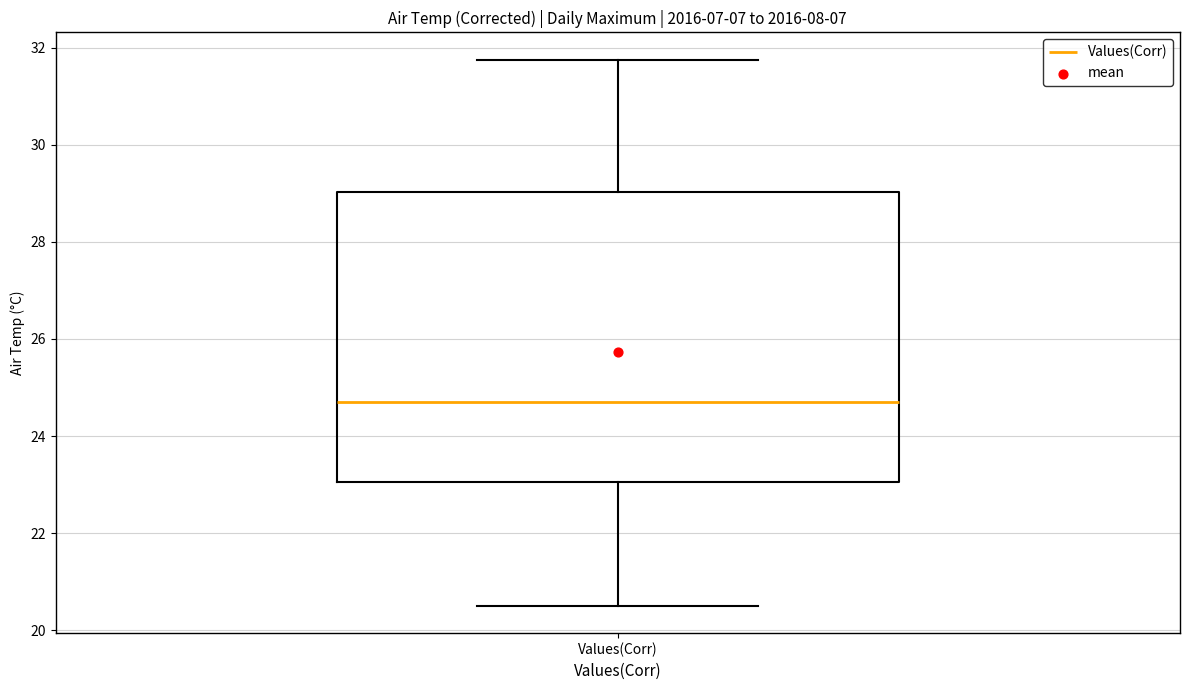

Read this box plot against the y-axis: the position of the median line, the range covered by the box, and the ends of both whiskers. The values are not printed on the chart, so give them approximately, as read against the axis.

median 24.6, box 23.0 to 29.0, whiskers 20.6 to 31.8